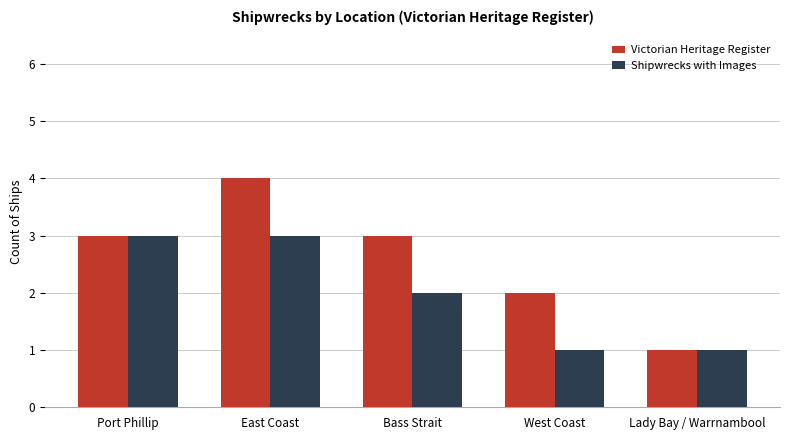

True or false: Victorian Heritage Register has a value of 1 at Lady Bay / Warrnambool.

True